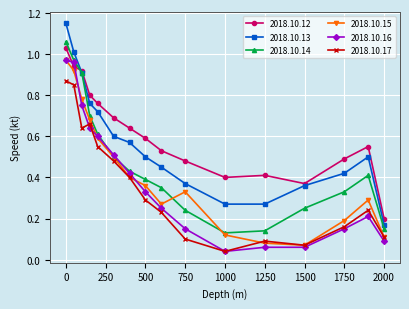

How many lines are shown in the chart?

6